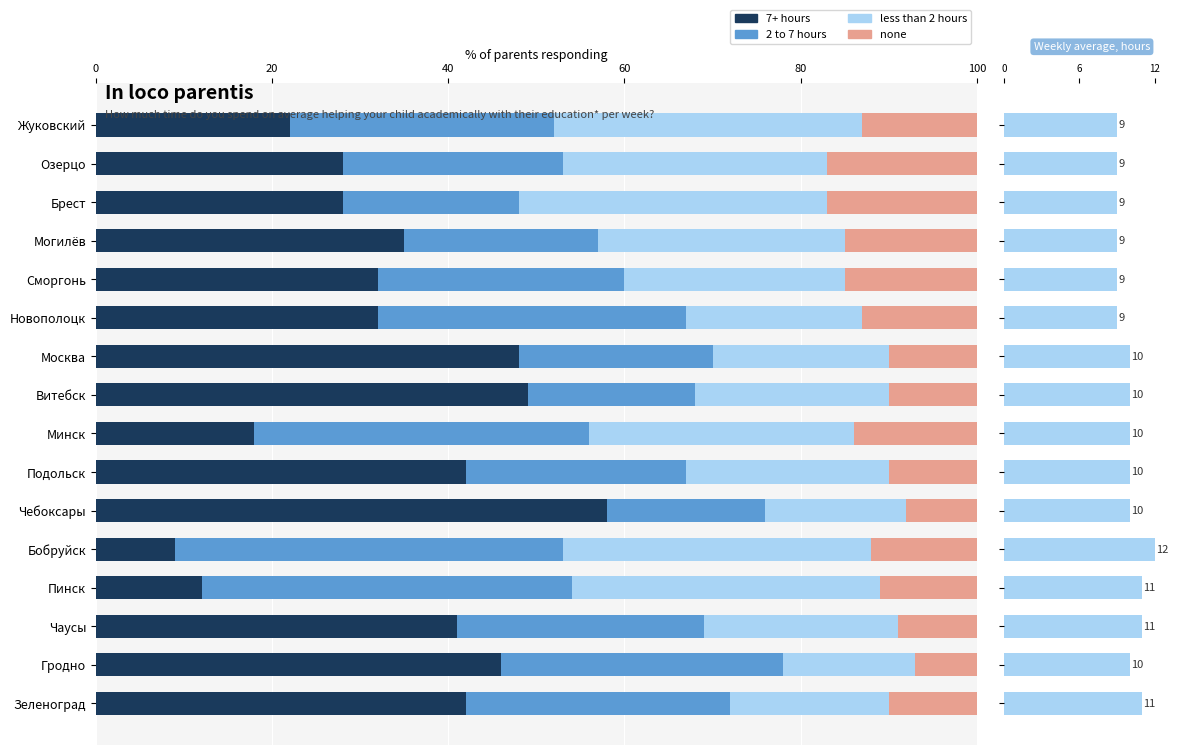

Is the value of none at Пинск greater than the value of 7+ hours at Сморгонь?

No